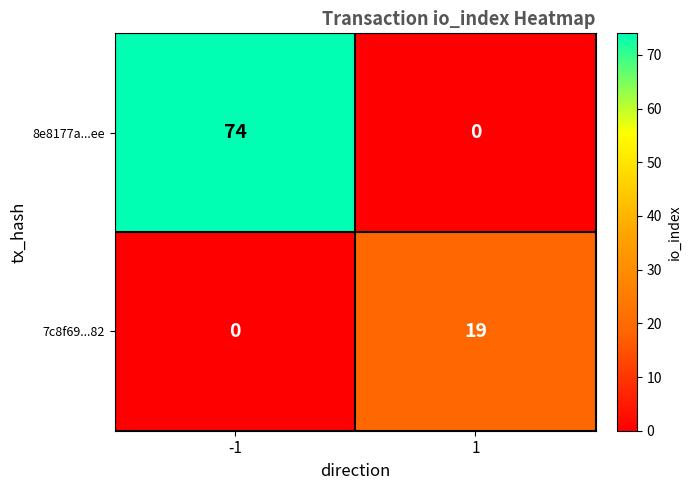

The 8e8177a...ee series shows 38 at -1. True or false?

False